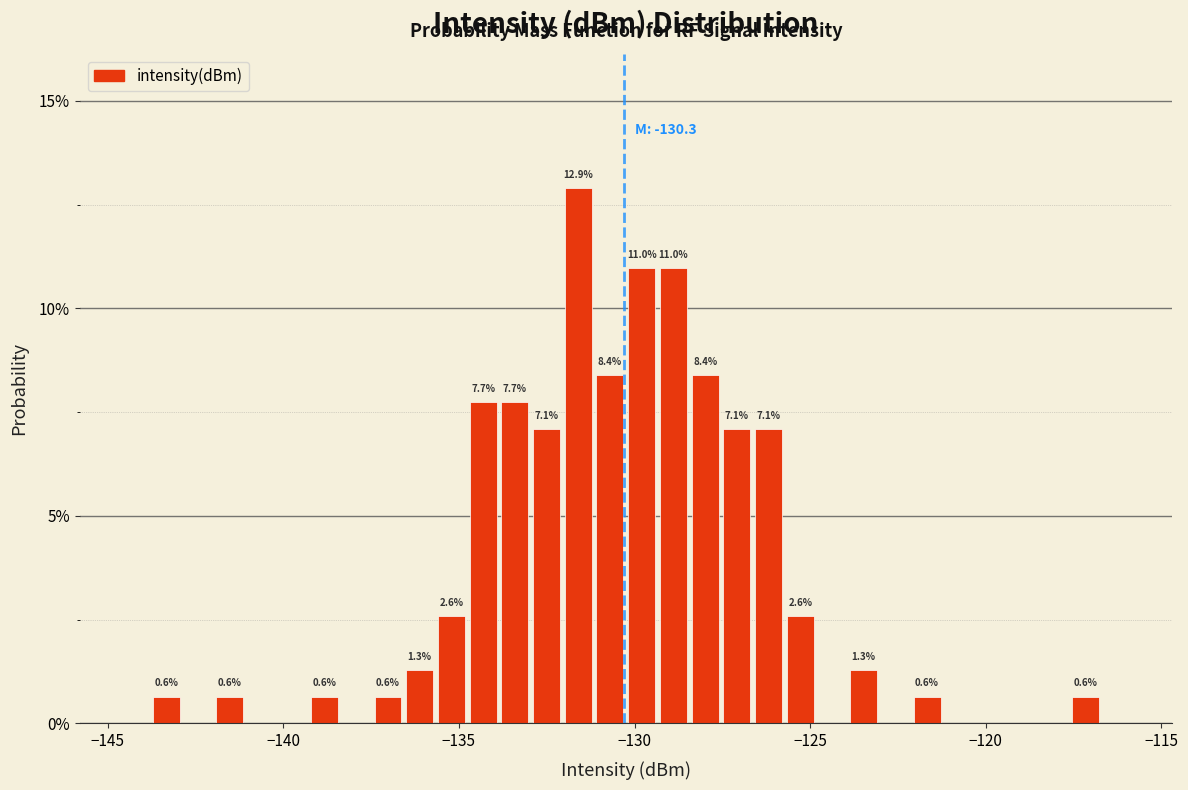

Around what value on the x-axis is the tallest bar? Give the approximate position of its centre, as read against the axis.

-131.5